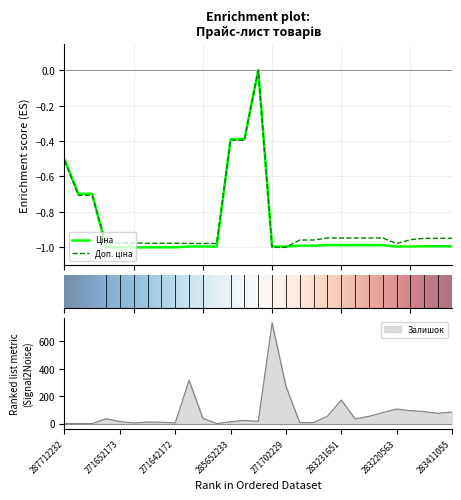

Is it true that Залишок equals 0 at 287712232?

True